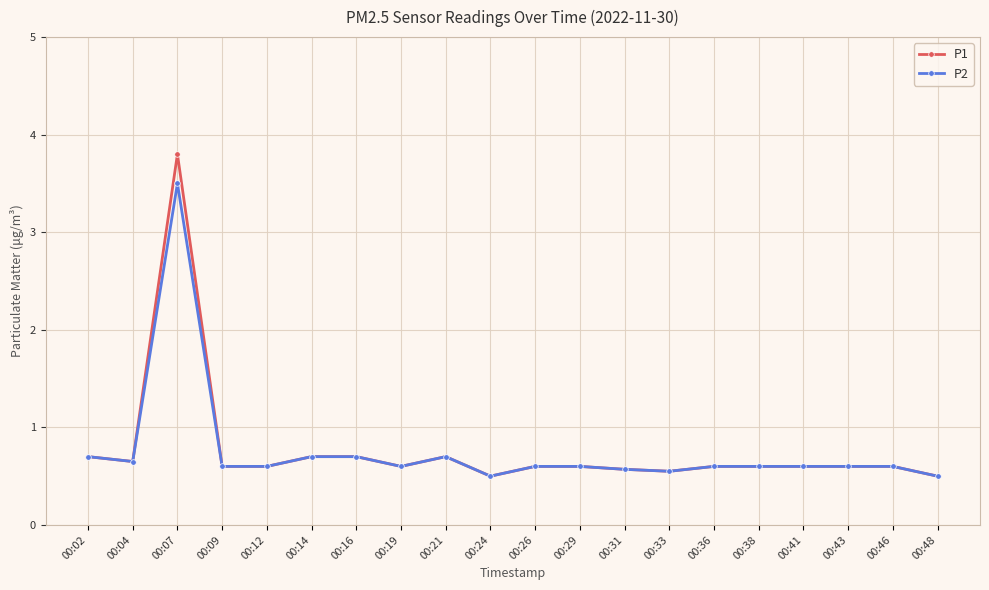

What is the value of the P2 point at the 9th from the left?

0.7